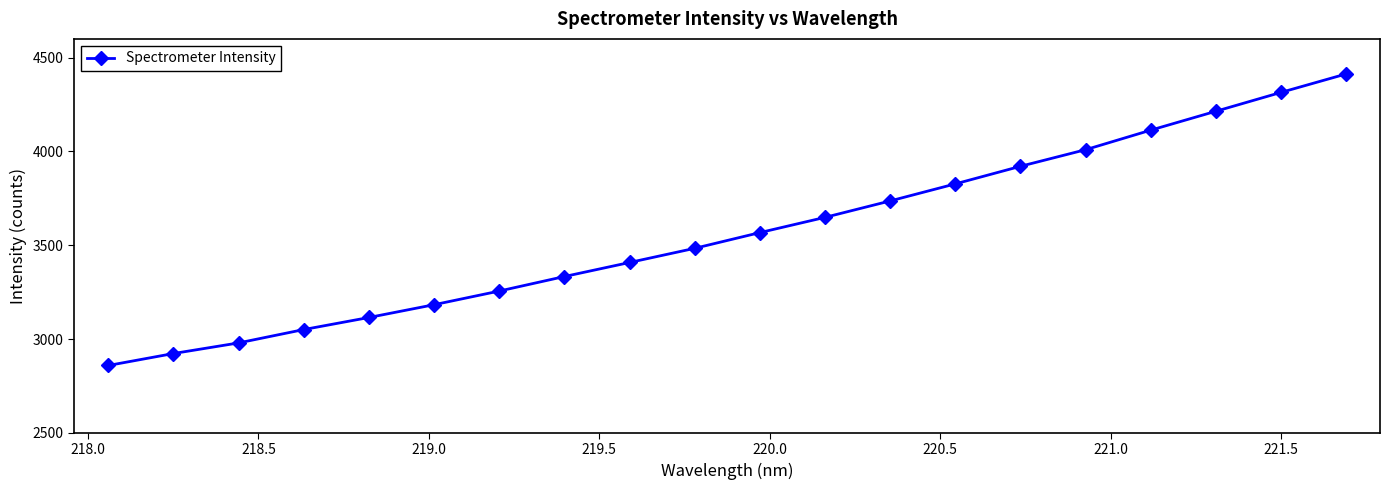

What is the difference between the maximum and minimum values?

1553.7